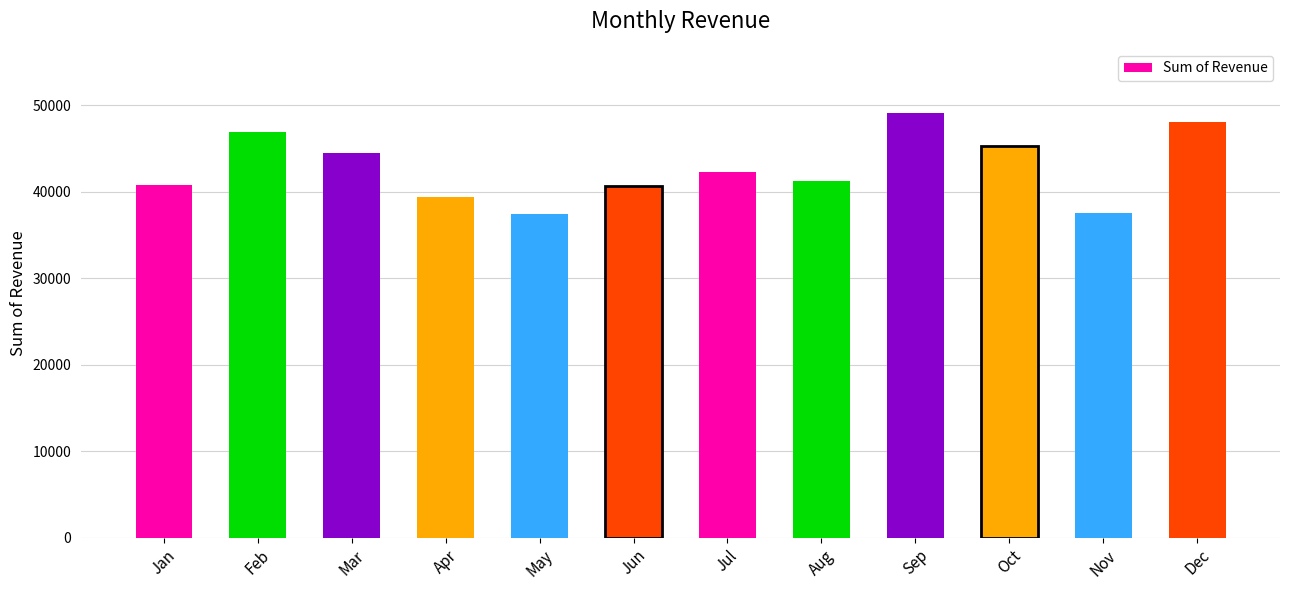

Are the bars grouped side by side (vs. stacked)?

No